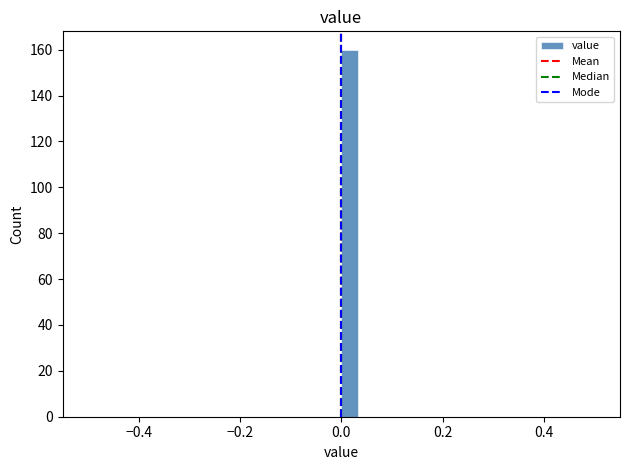

Around what value on the x-axis is the tallest bar? Give the approximate position of its centre, as read against the axis.

0.02